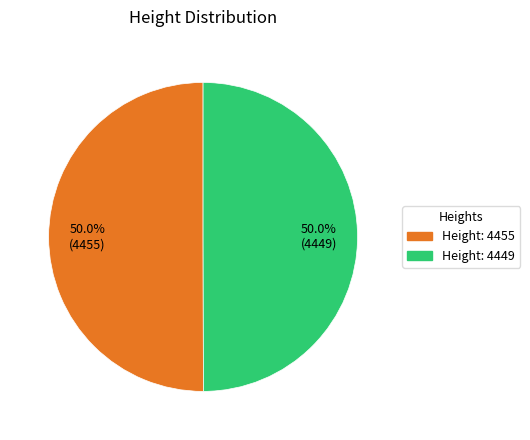

Is there any slice that represents more than half of the pie?

Yes